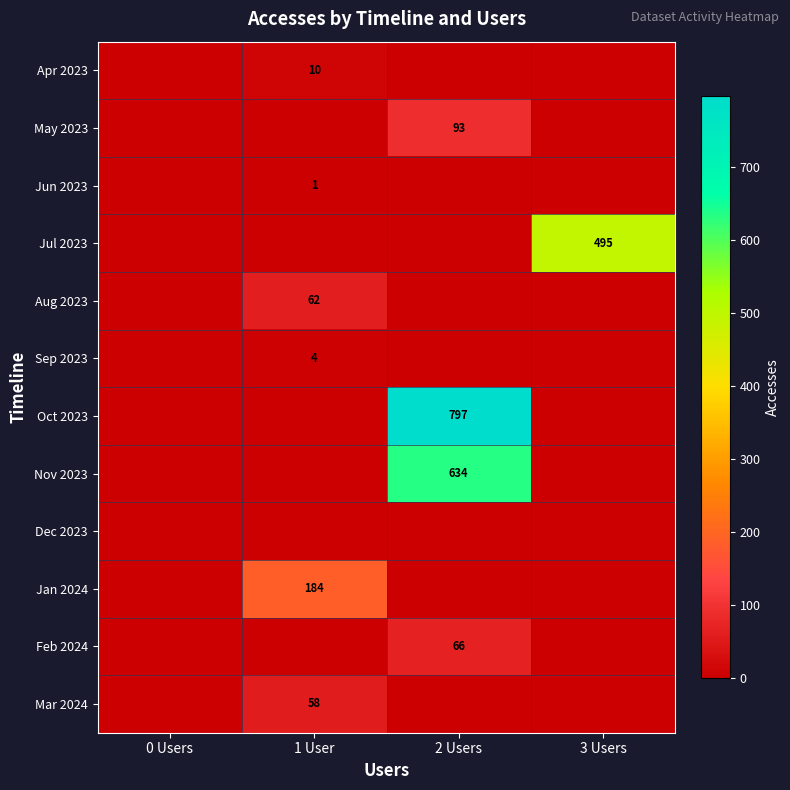

True or false: Aug 2023 has a value of 62 at 1 User.

True